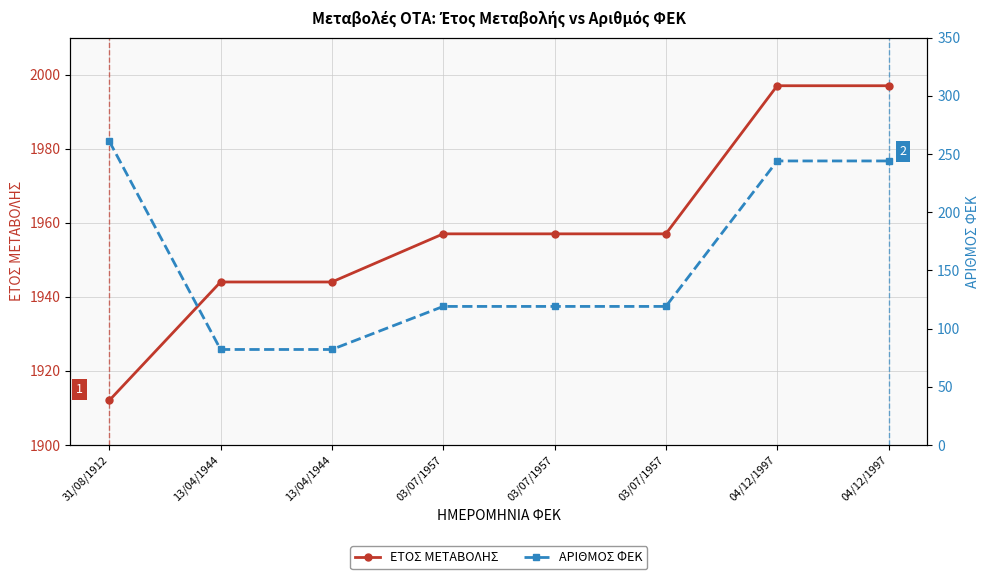

At which label does ΑΡΙΘΜΟΣ ΦΕΚ reach its peak?

31/08/1912